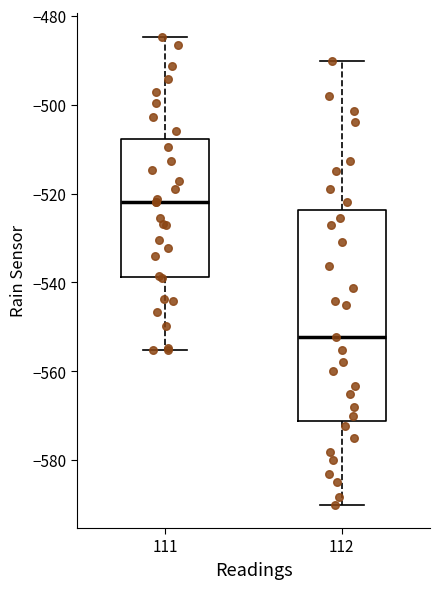

Where is the lower edge of the box at x = 112 on the y-axis? The values are not printed on the chart, so give them approximately, as read against the axis.

-572